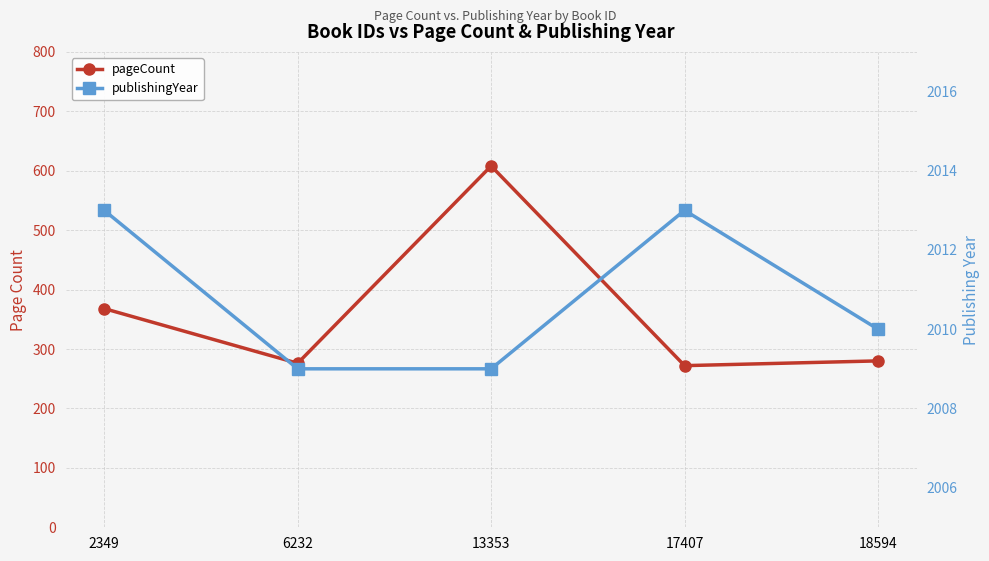

The pageCount series shows 402 at 18594. True or false?

False